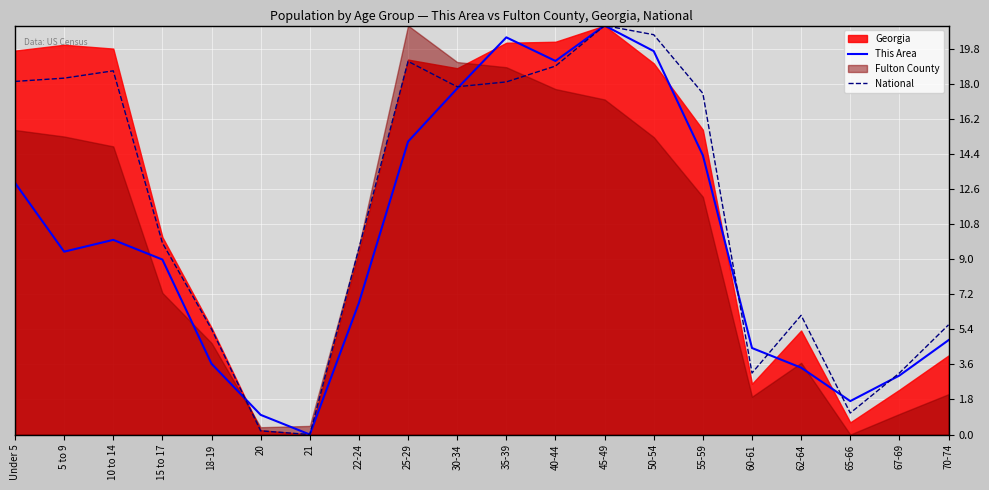

Is it true that This Area equals 0.3 at 20?

False